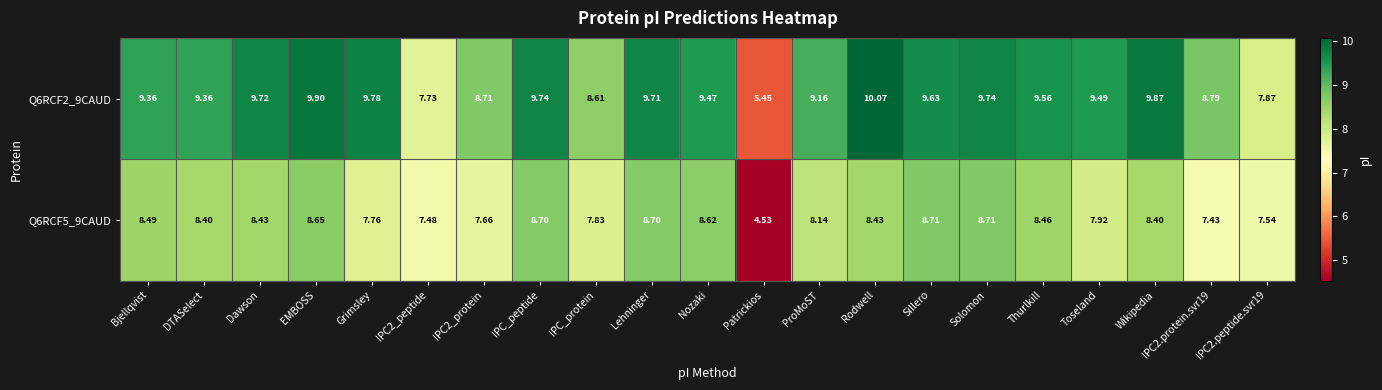

At which label does Q6RCF2_9CAUD first exceed 9?

Bjellqvist